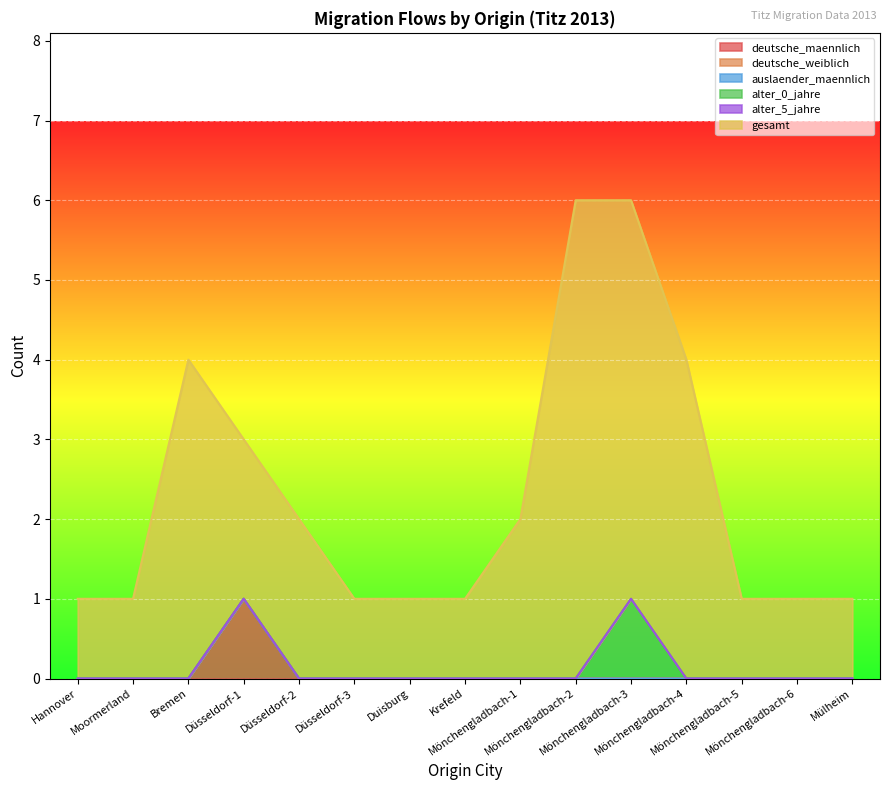

True or false: auslaender_maennlich and deutsche_maennlich intersect in this chart.

False